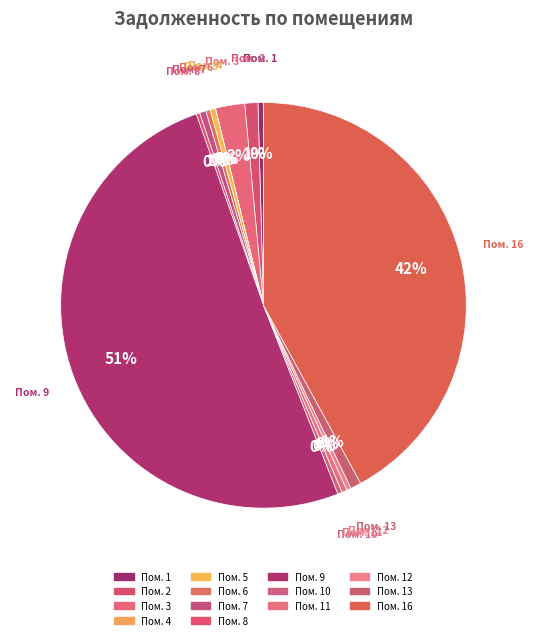

To the nearest percent, what is the difference between the largest and smallest slice percentages?

51%